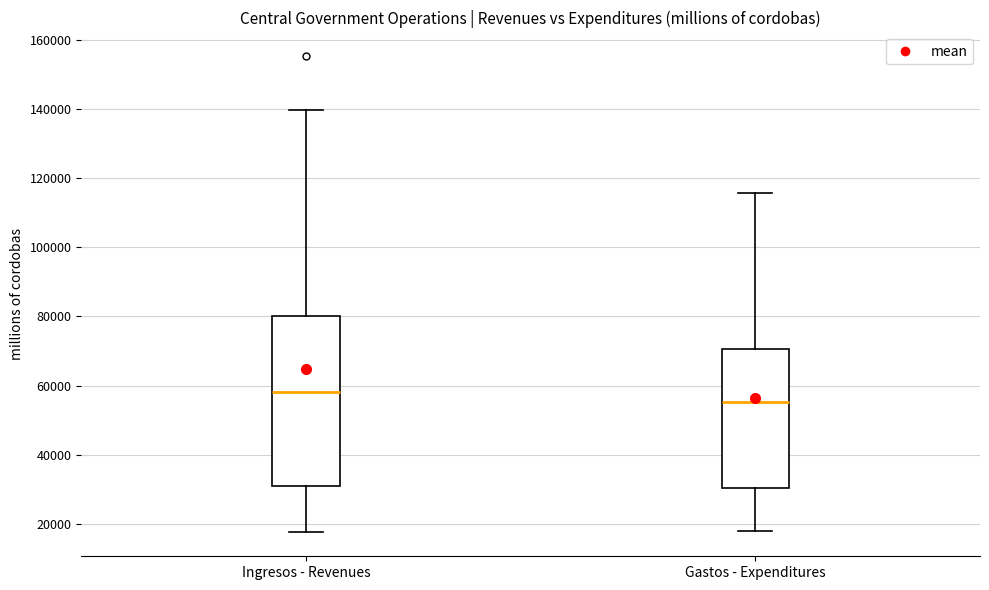

Which box is the tallest, from its lower edge to its upper edge?

Ingresos - Revenues